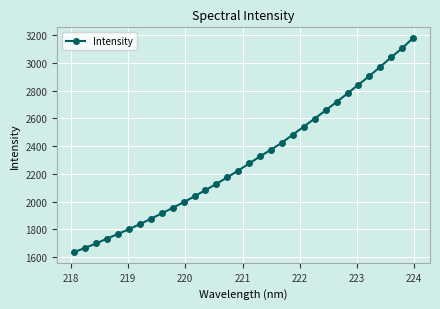

Is this an area chart (filled region under the line)?

No